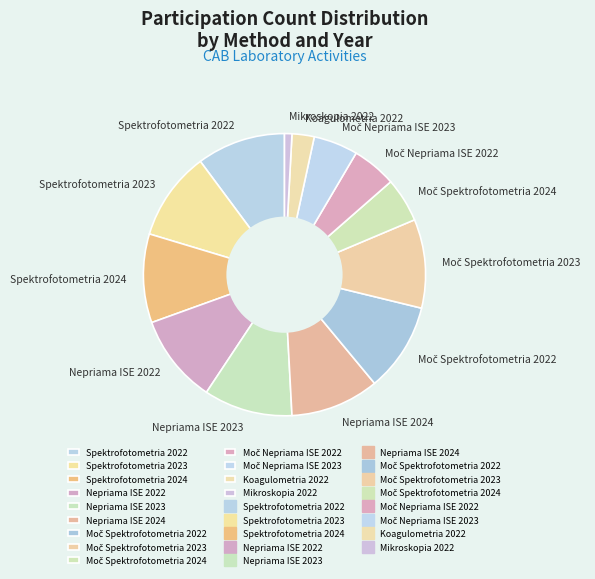

What is the smallest slice in the pie chart?

Mikroskopia 2022